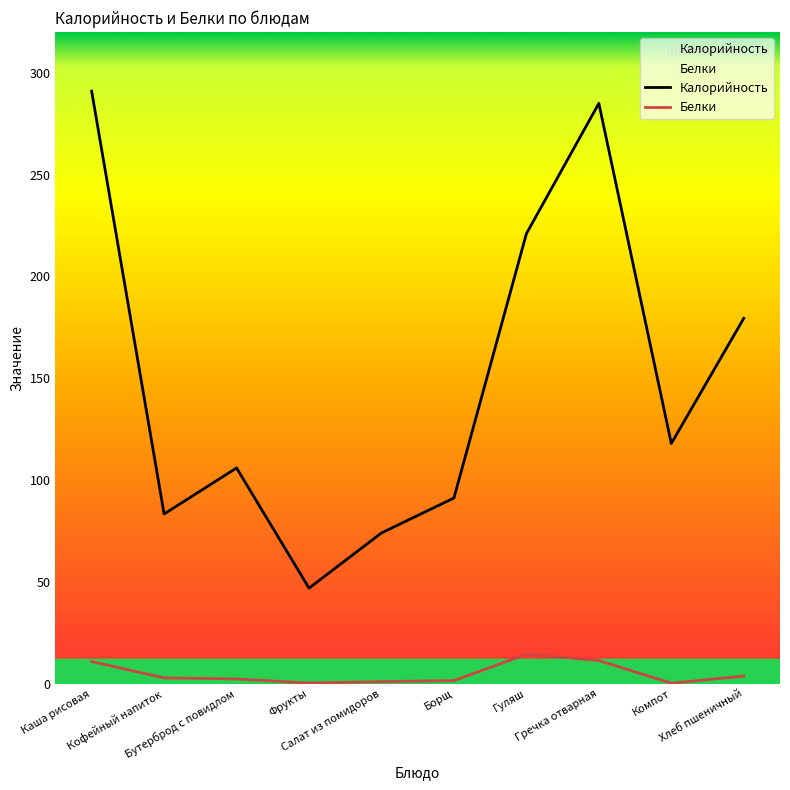

Rank the categories by Калорийность value from lowest to highest.

Фрукты, Салат из помидоров, Кофейный напиток, Борщ, Бутерброд с повидлом, Компот, Хлеб пшеничный, Гуляш, Гречка отварная, Каша рисовая